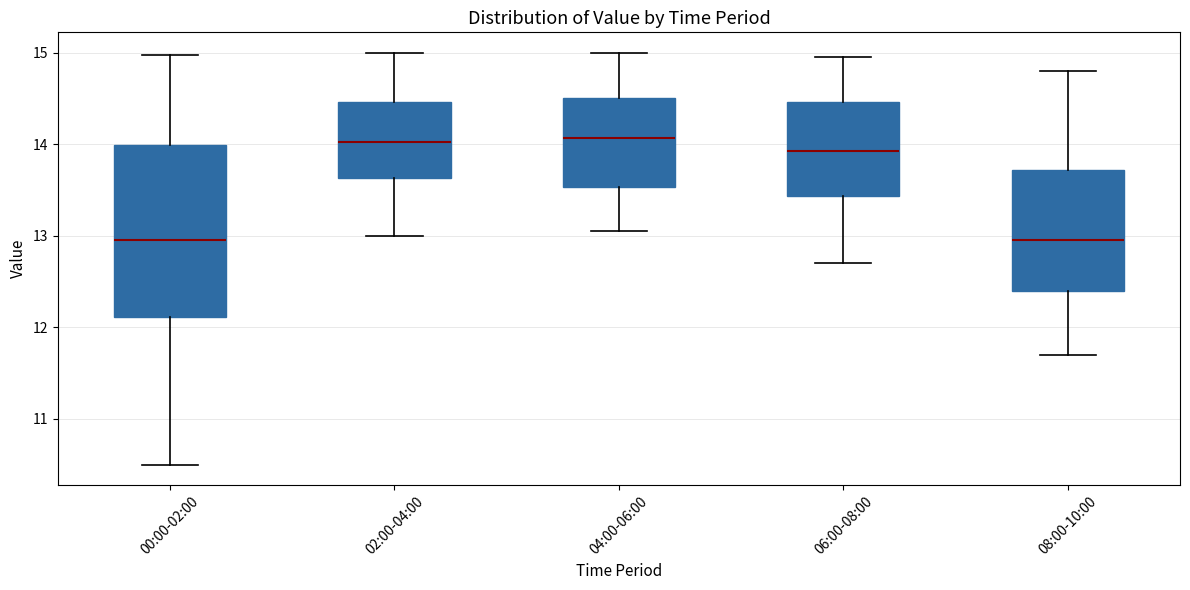

Which box is the tallest, from its lower edge to its upper edge?

00:00-02:00